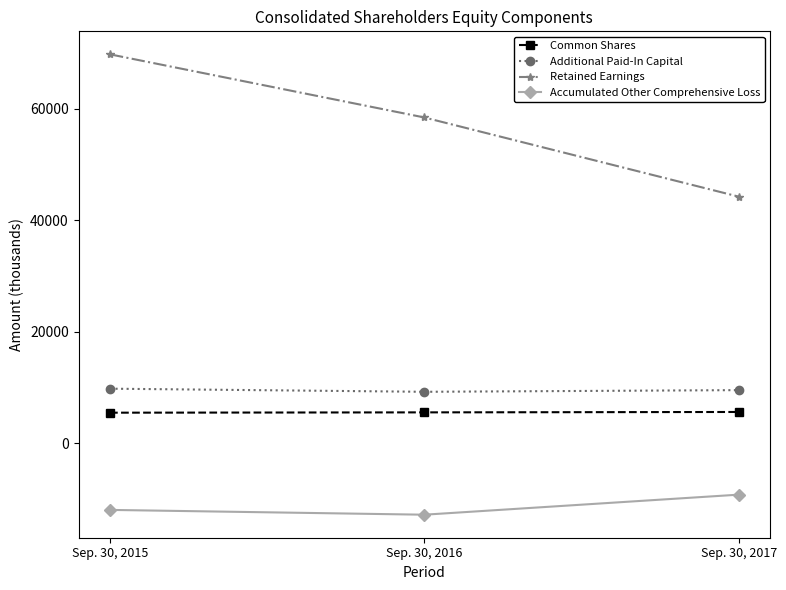

What are all the series names shown in the legend?

Common Shares, Additional Paid-In Capital, Retained Earnings, Accumulated Other Comprehensive Loss